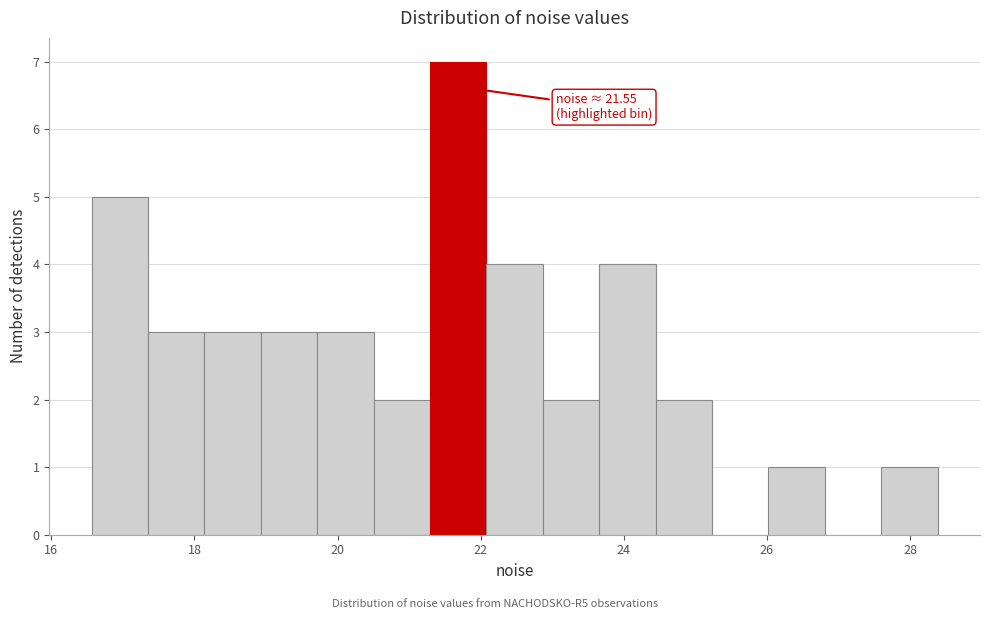

Read against the x-axis, roughly where is the centre of the tallest bar?

21.6